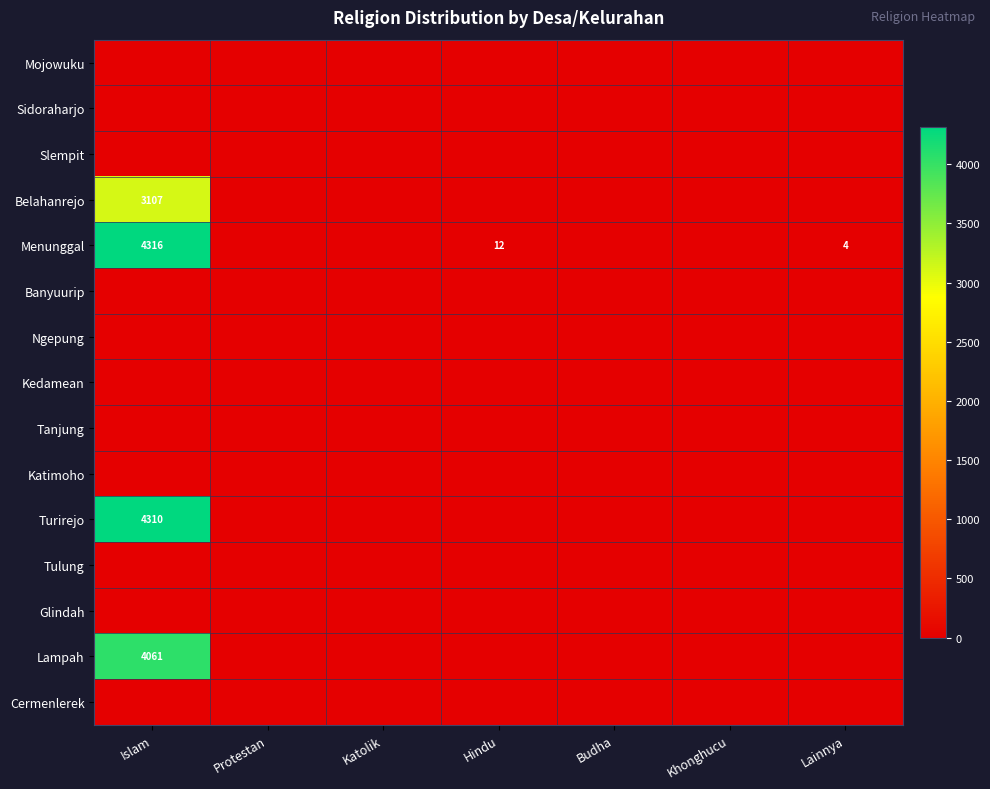

At which category does the chart reach its minimum across all series?

Islam